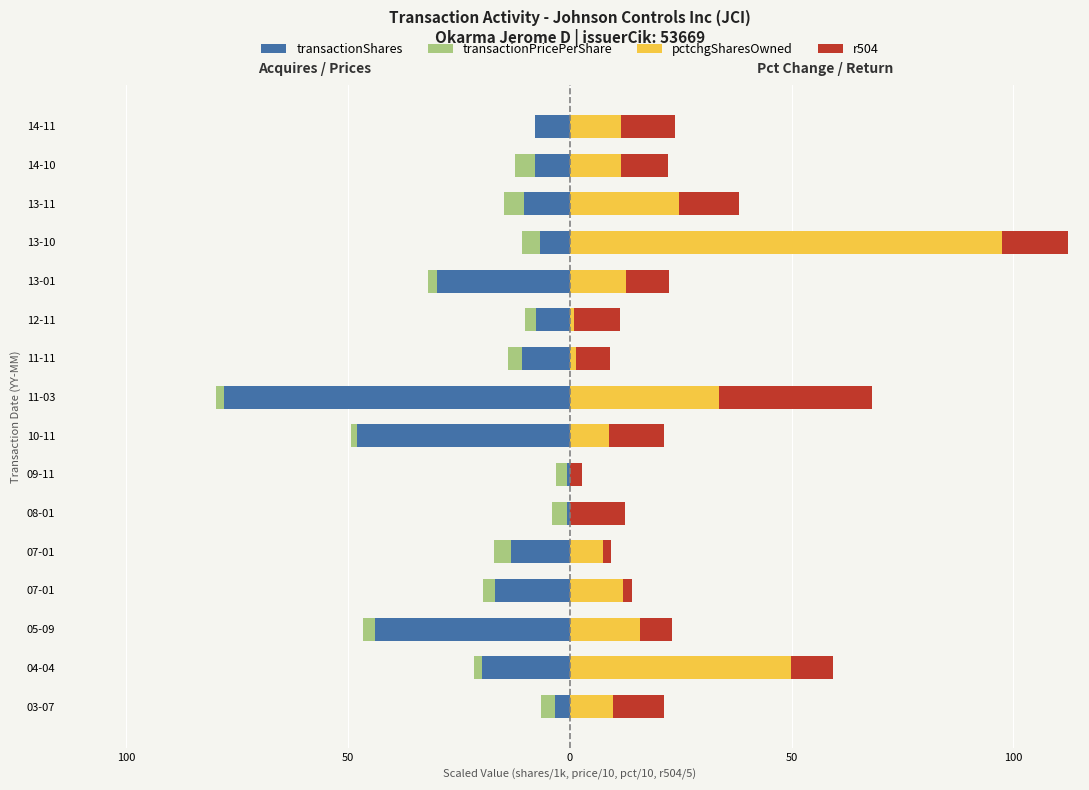

What are all the series names shown in the legend?

transactionShares, transactionPricePerShare, pctchgSharesOwned, r504